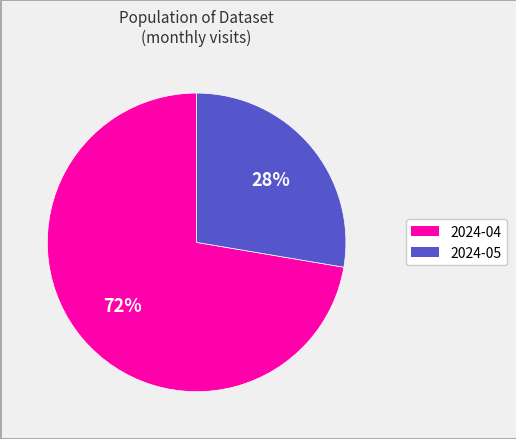

Does any single category account for the majority?

Yes